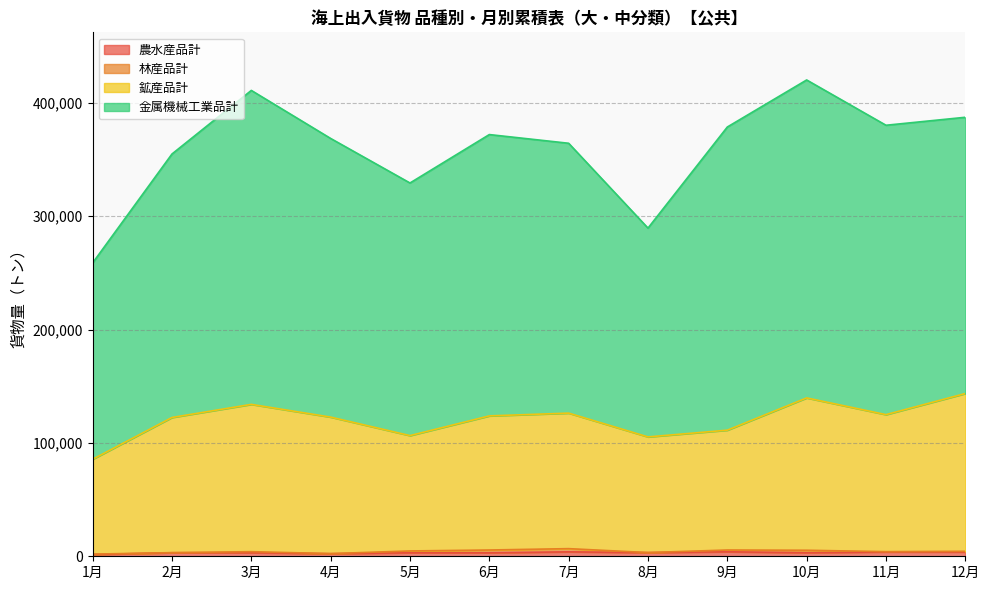

How many interior local peaks does the 農水産品計 series have?

5